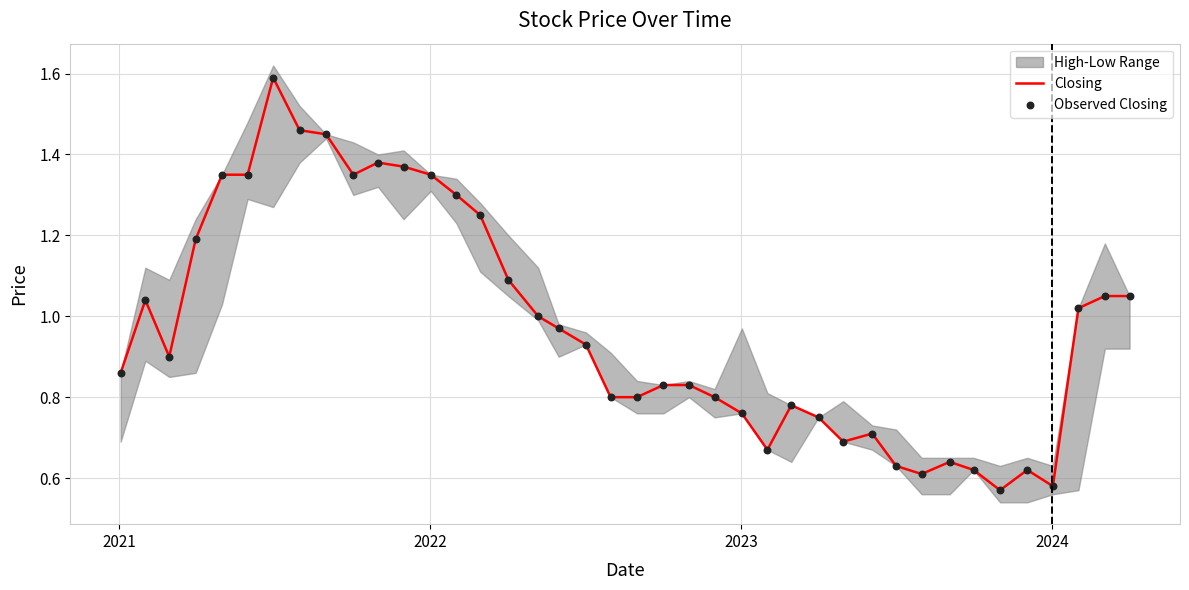

At how many categories does at least one series exceed 0?

40